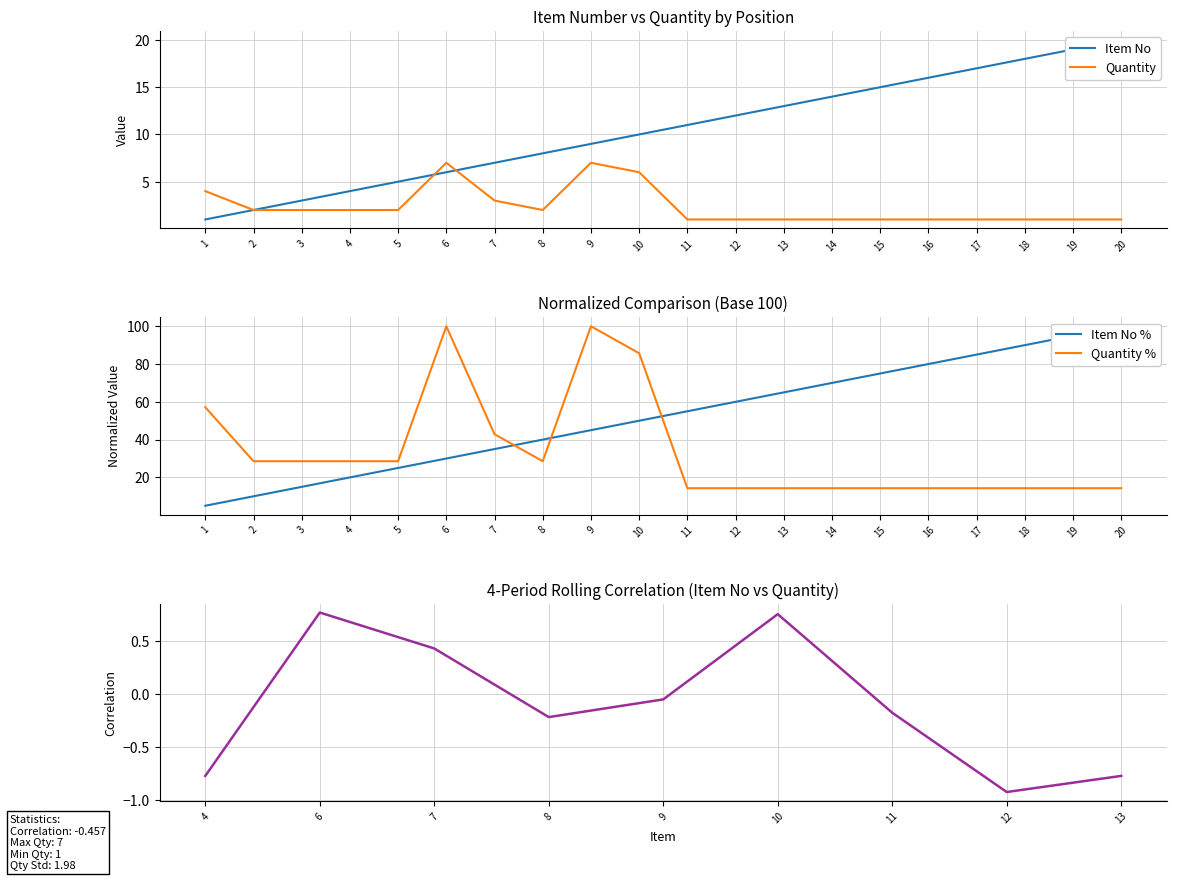

How many series are shown in this chart?

2